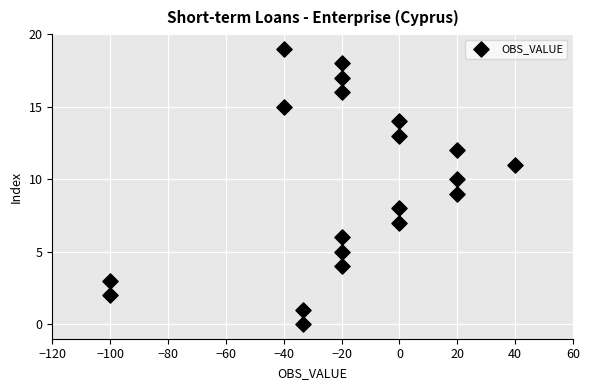

What is the range of Y values (max minus min)?

19